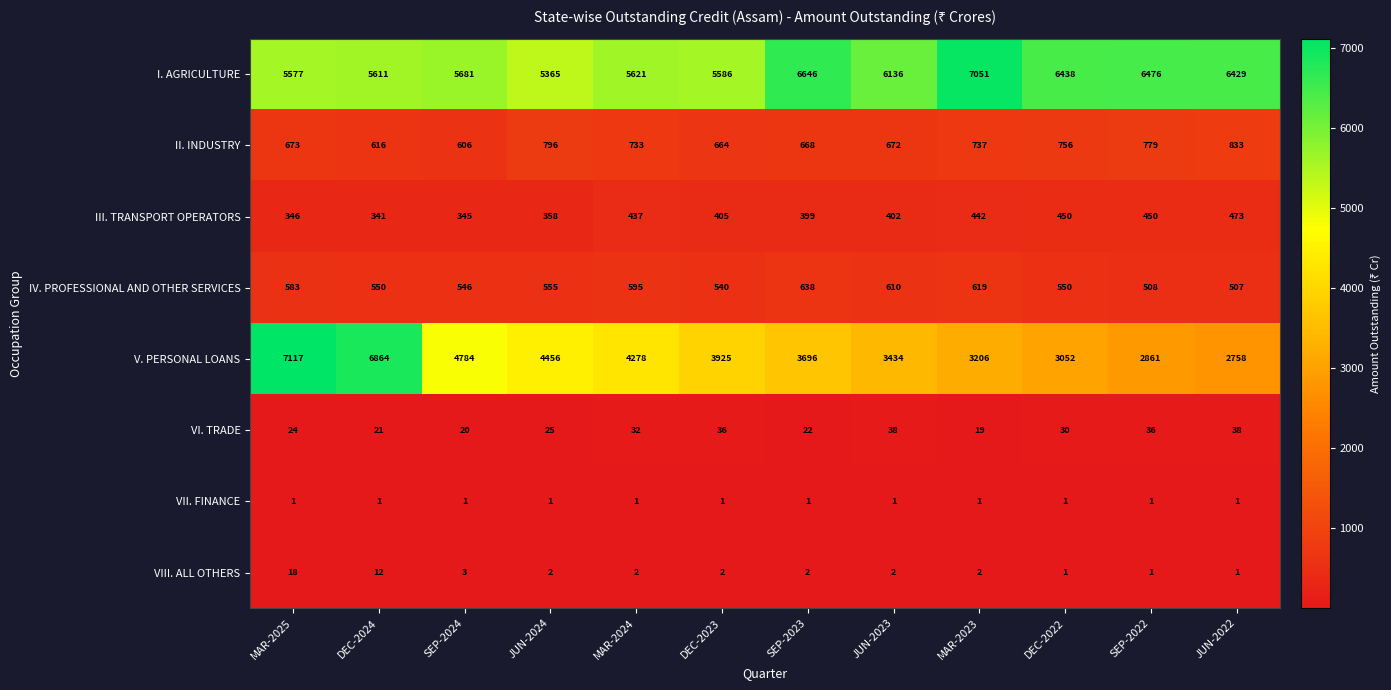

At which category is the sum across all series the highest?

MAR-2025